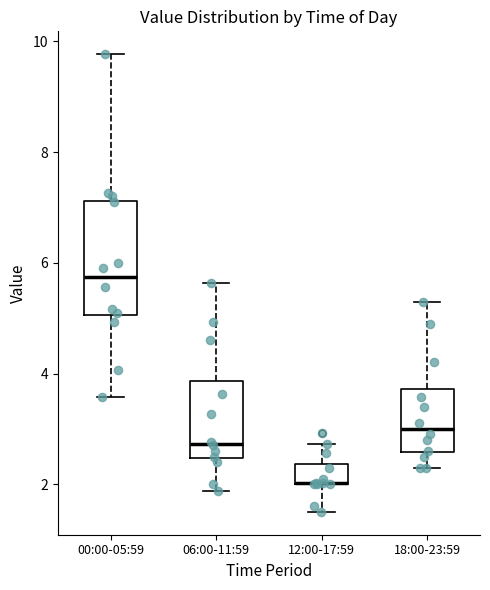

Reading left to right, read every box against the y-axis: the position of its median line, the range the box covers, and the ends of its whiskers. The values are not printed on the chart, so give them approximately, as read against the axis.

00:00-05:59: median 5.8, box 5.0 to 7.2, whiskers 3.6 to 9.8
06:00-11:59: median 2.8, box 2.4 to 3.8, whiskers 1.8 to 5.6
12:00-17:59: median 2.0 (drawn on the box's lower edge), box 2.0 to 2.4, whiskers 1.6 to 2.8
18:00-23:59: median 3.0, box 2.6 to 3.8, whiskers 2.4 to 5.4